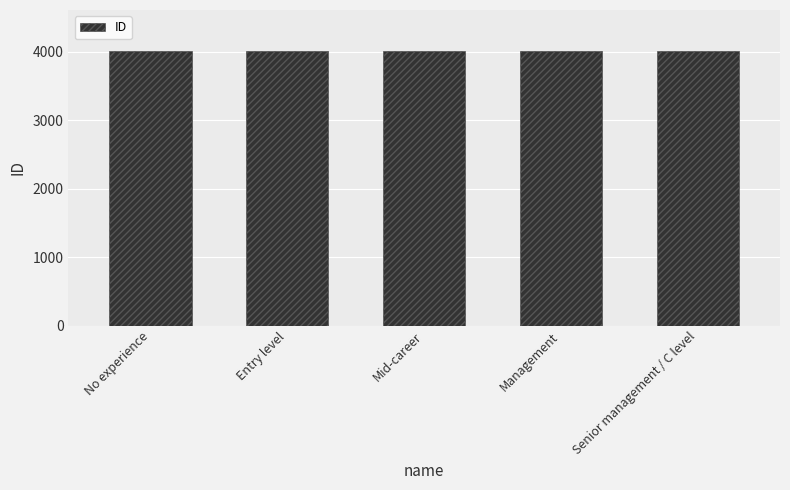

What value does the data have at Entry level?

4002